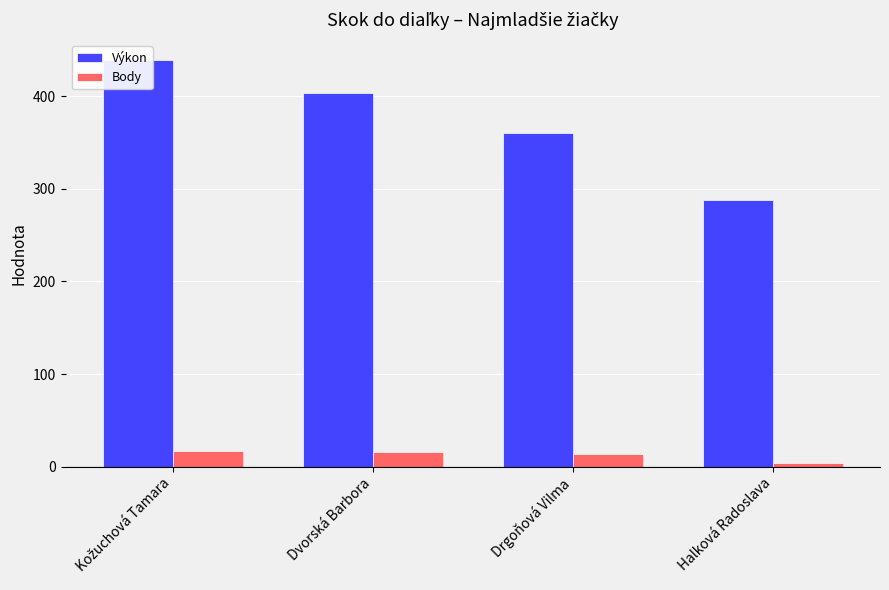

Rank the series at Kožuchová Tamara from highest to lowest value.

Výkon, Body